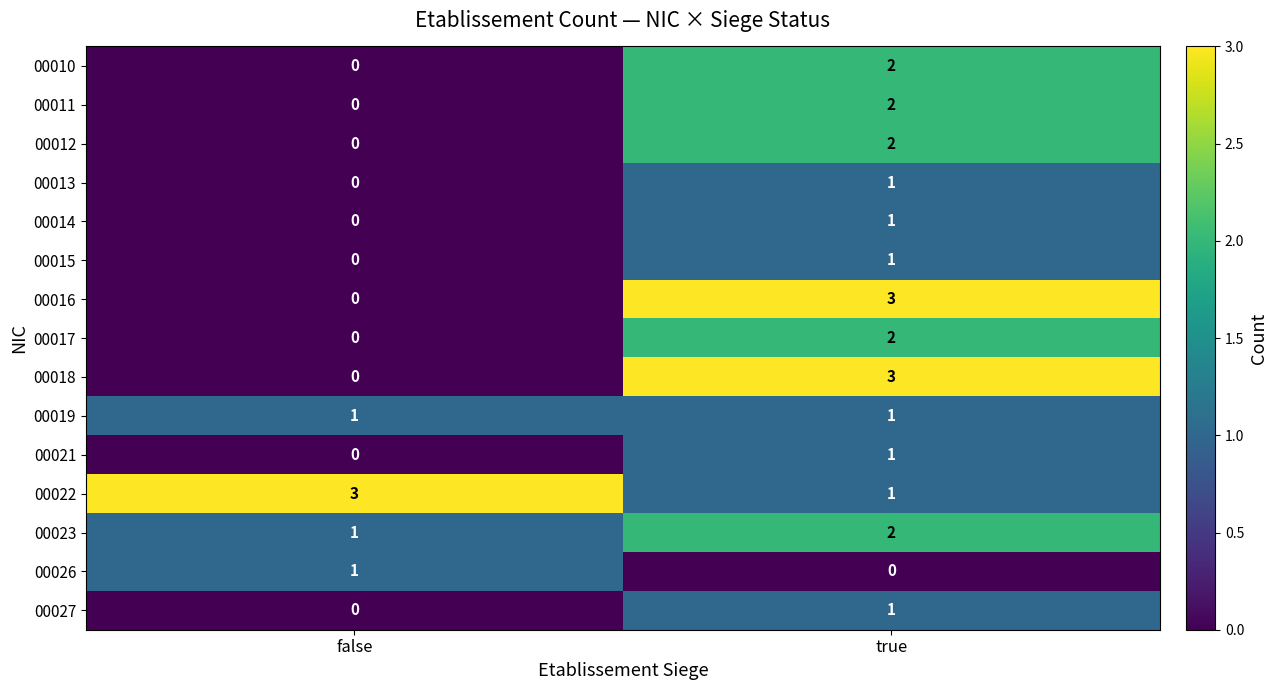

Reading left to right, transcribe all the data shown in this chart.

00010: 0	2
00011: 0	2
00012: 0	2
00013: 0	1
00014: 0	1
00015: 0	1
00016: 0	3
00017: 0	2
00018: 0	3
00019: 1	1
00021: 0	1
00022: 3	1
00023: 1	2
00026: 1	0
00027: 0	1